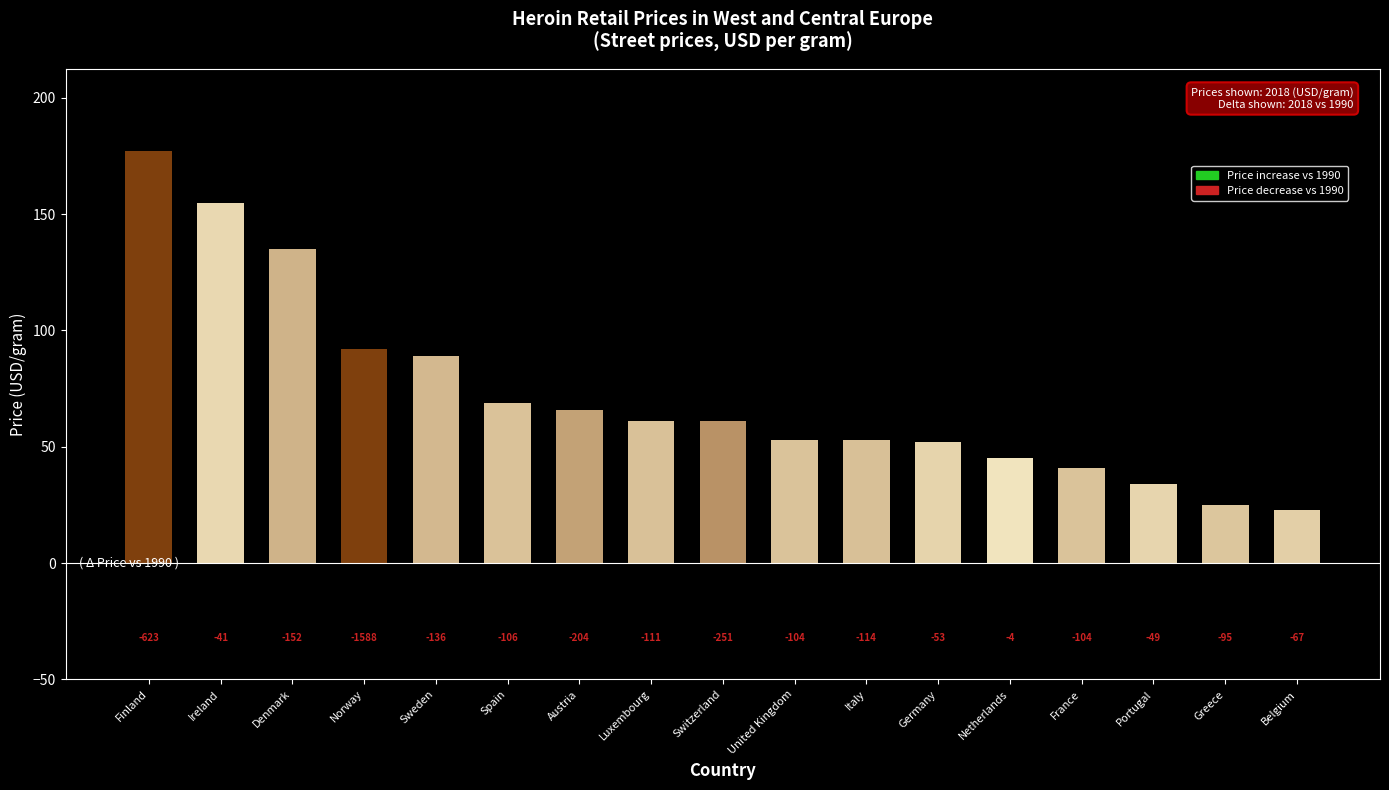

What is the ratio of the value at United Kingdom to the value at Luxembourg?

0.9